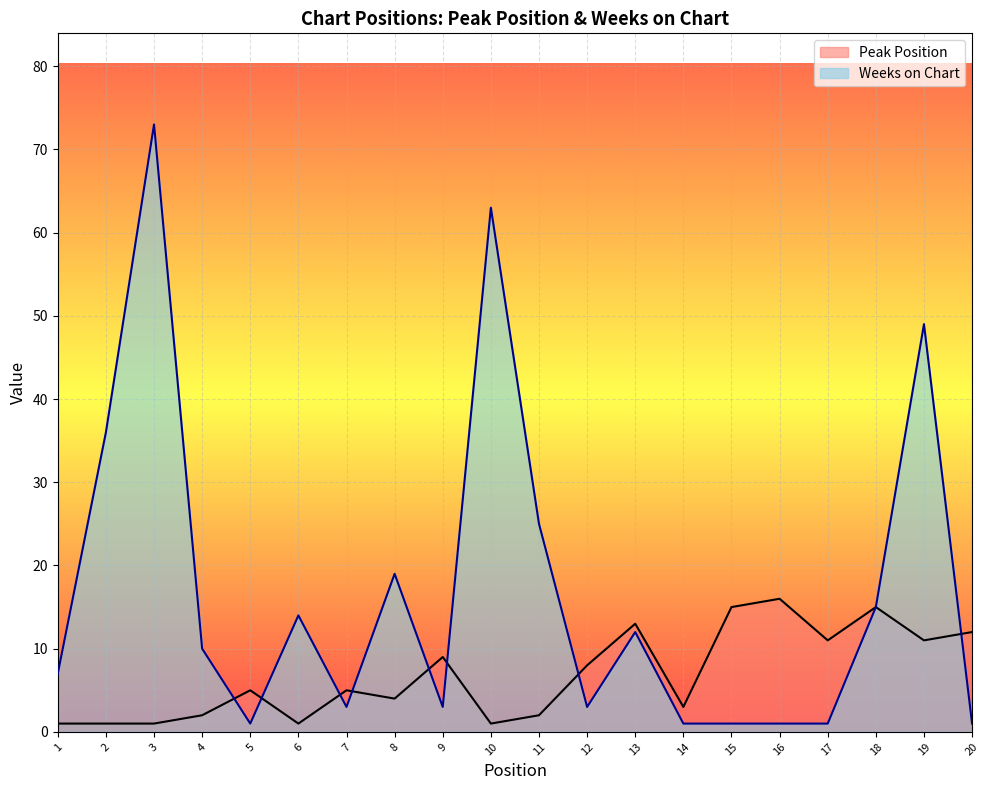

True or false: Weeks on Chart and Peak Position cross at least once.

True